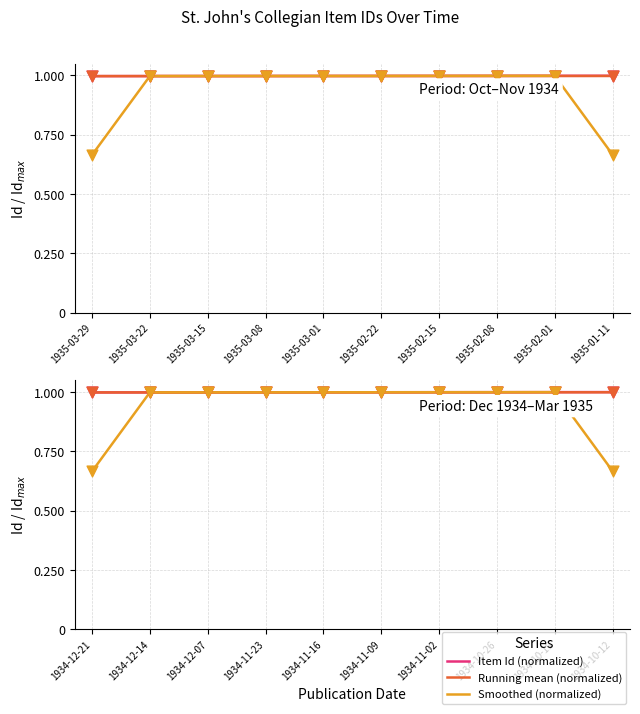

Is the value of Running mean (normalized) at 1934-10-26 greater than the value of Smoothed (normalized) at 1934-12-07?

Yes